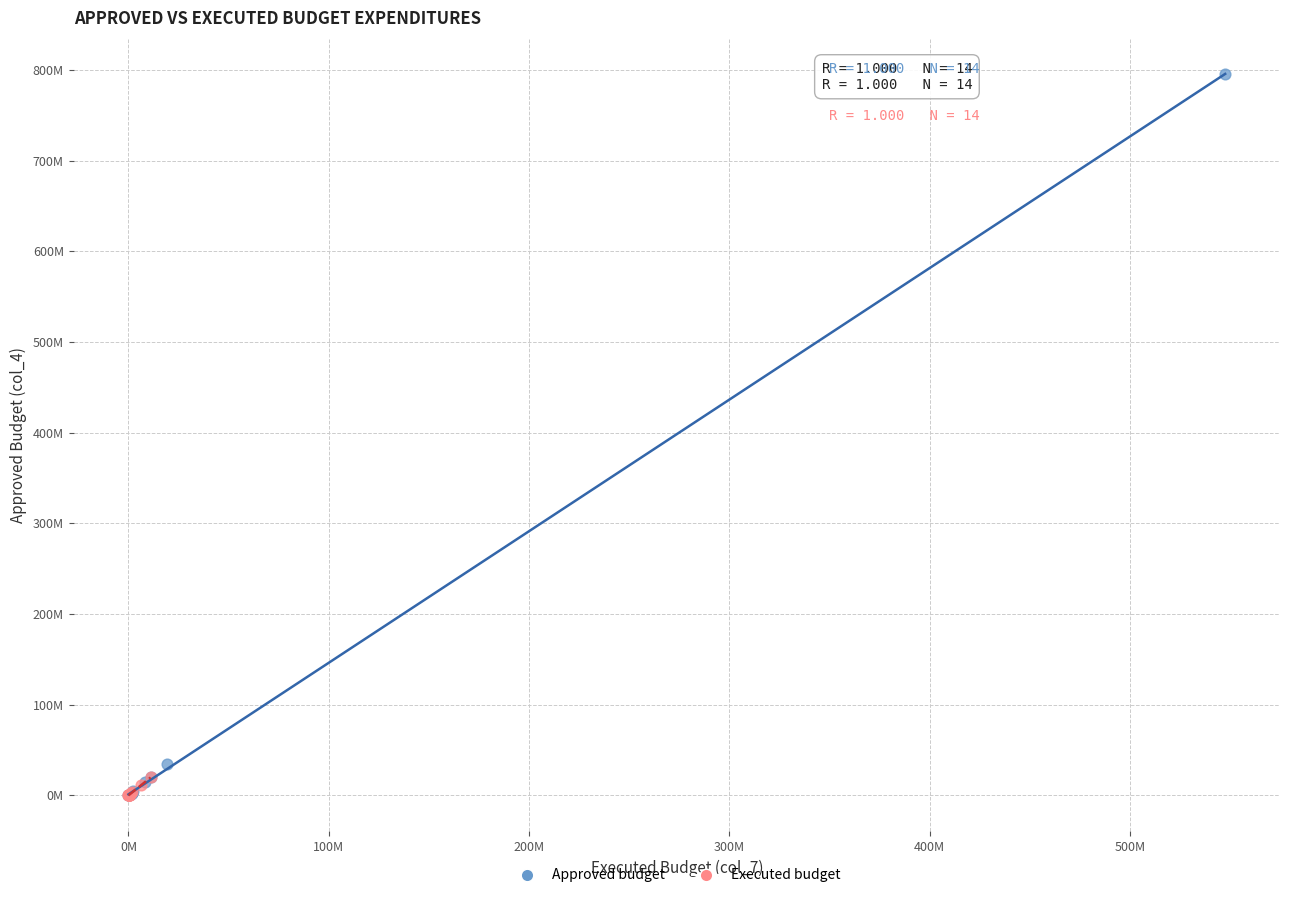

Which series reaches the maximum Y coordinate?

Approved budget